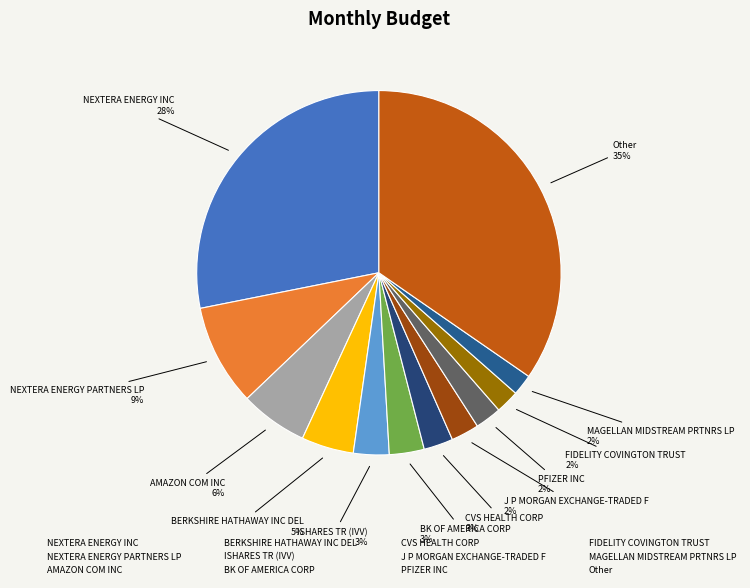

To the nearest percent, what is the difference between the largest and smallest slice percentages?

33%